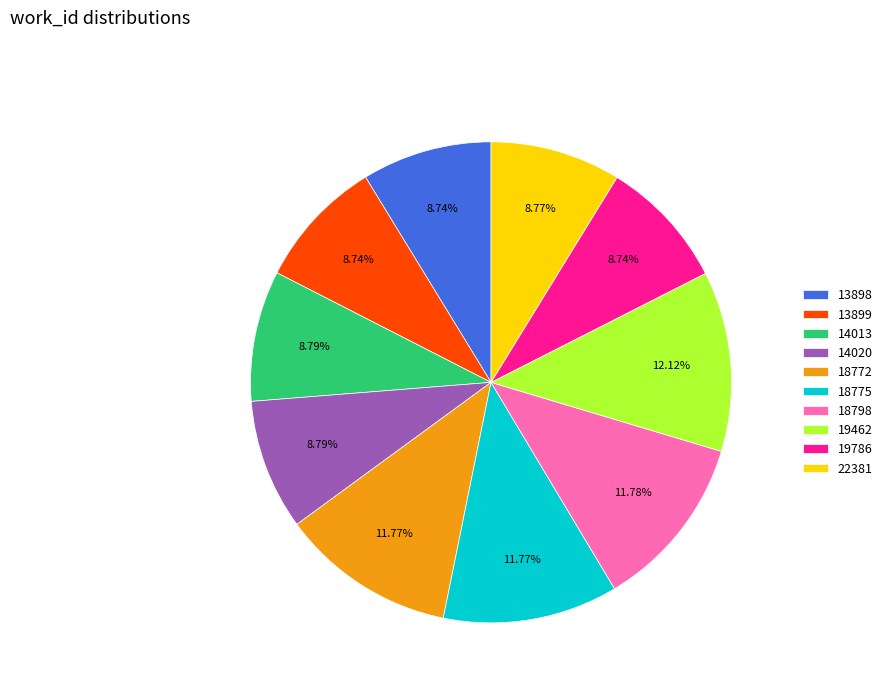

Do 14013 and 19786 together represent more than half of the pie?

No